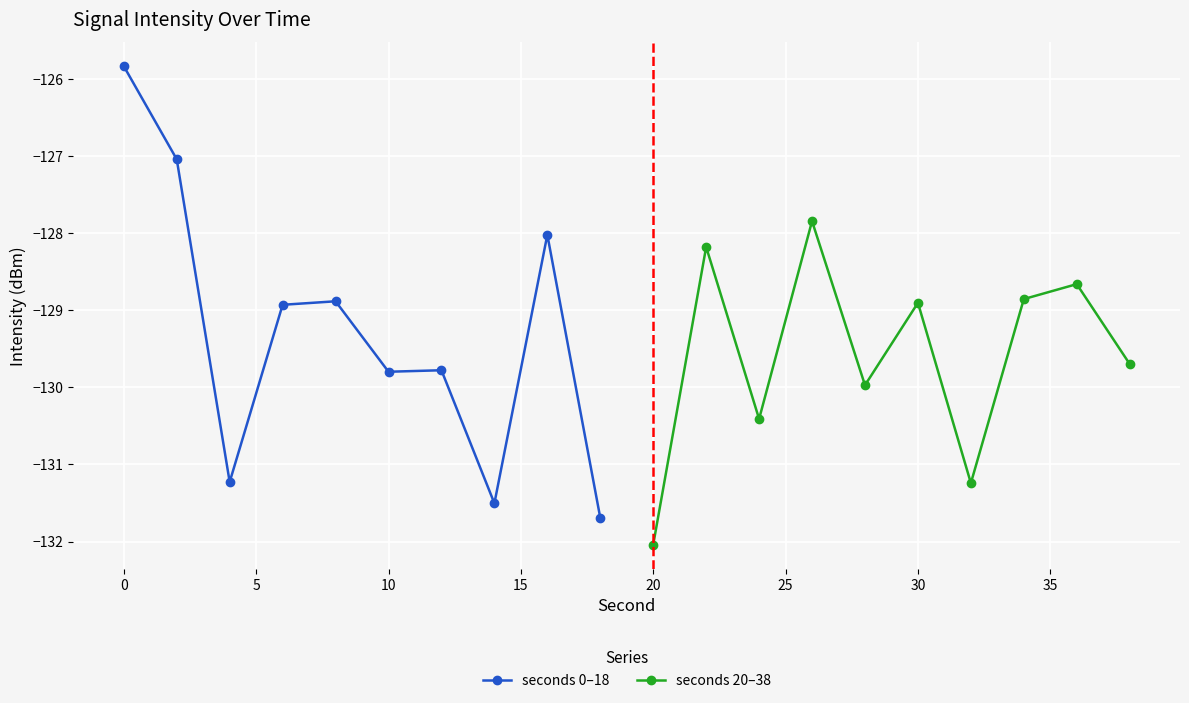

What is the lowest value of the seconds 0–18 series?

-131.7